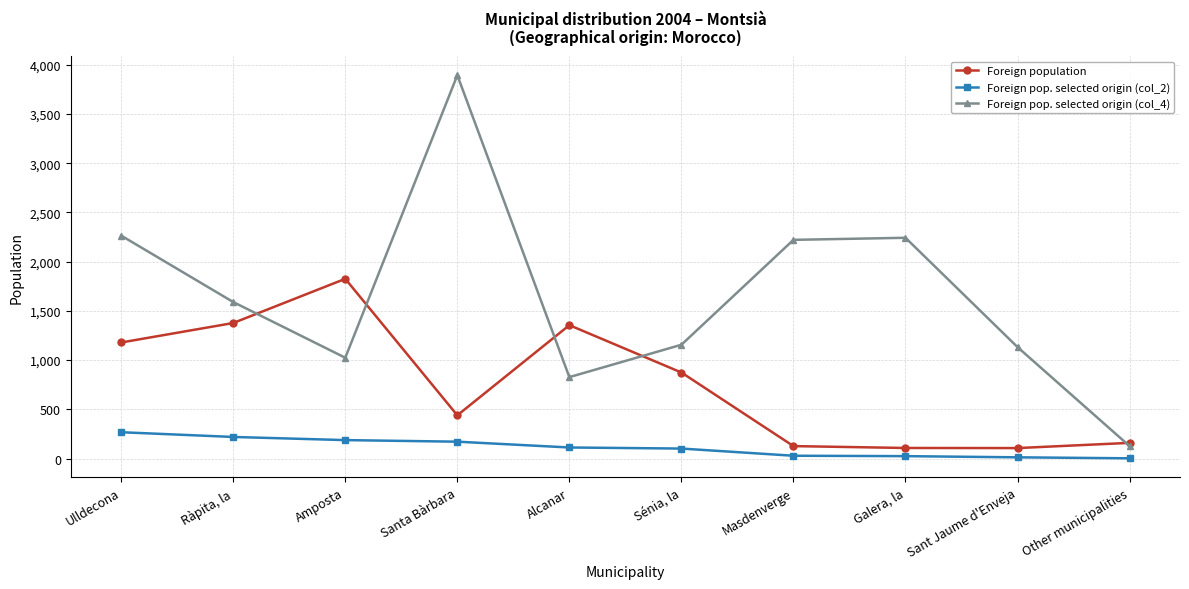

What is the highest value of the Foreign pop. selected origin (col_2) series?

267